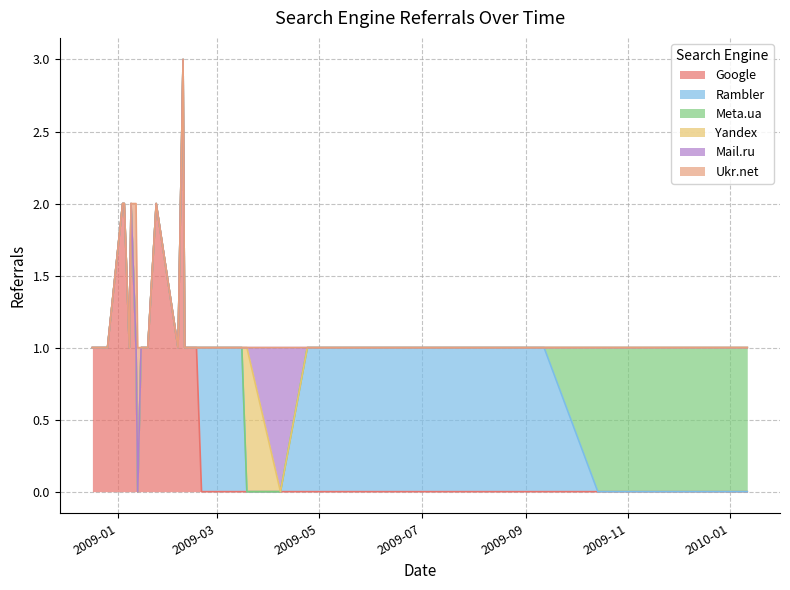

How many distinct data groups are displayed?

6